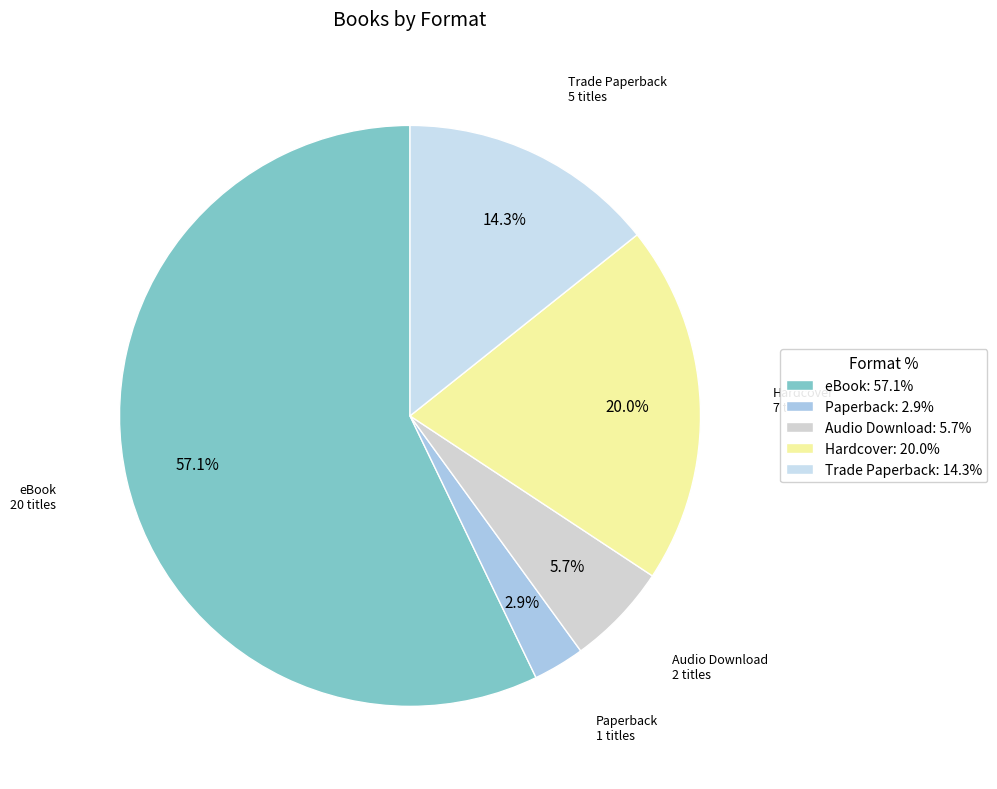

Approximately how many times larger is the value at Hardcover compared to Audio Download?

3.5